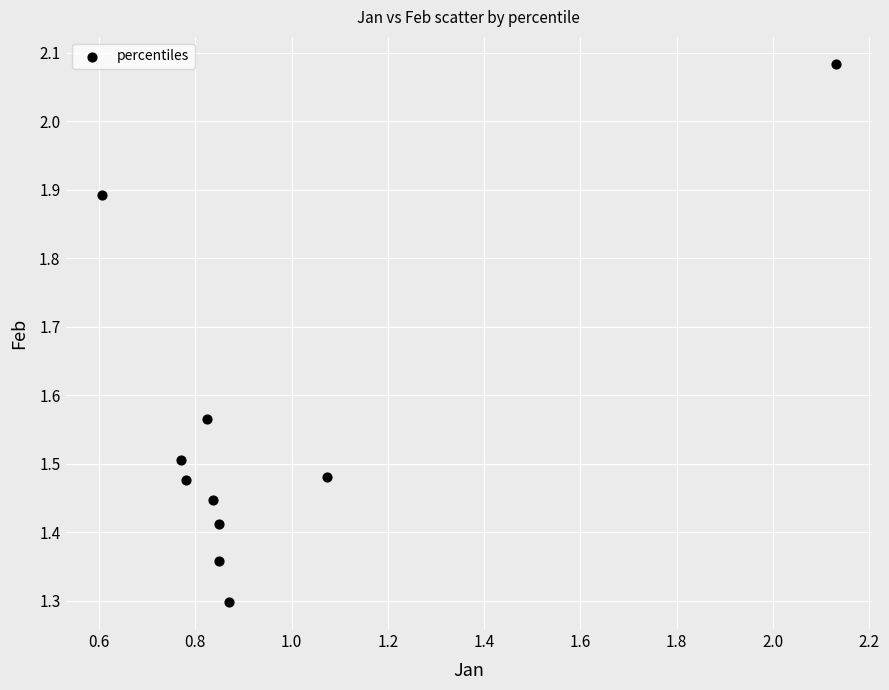

What is the average X value?

1.0